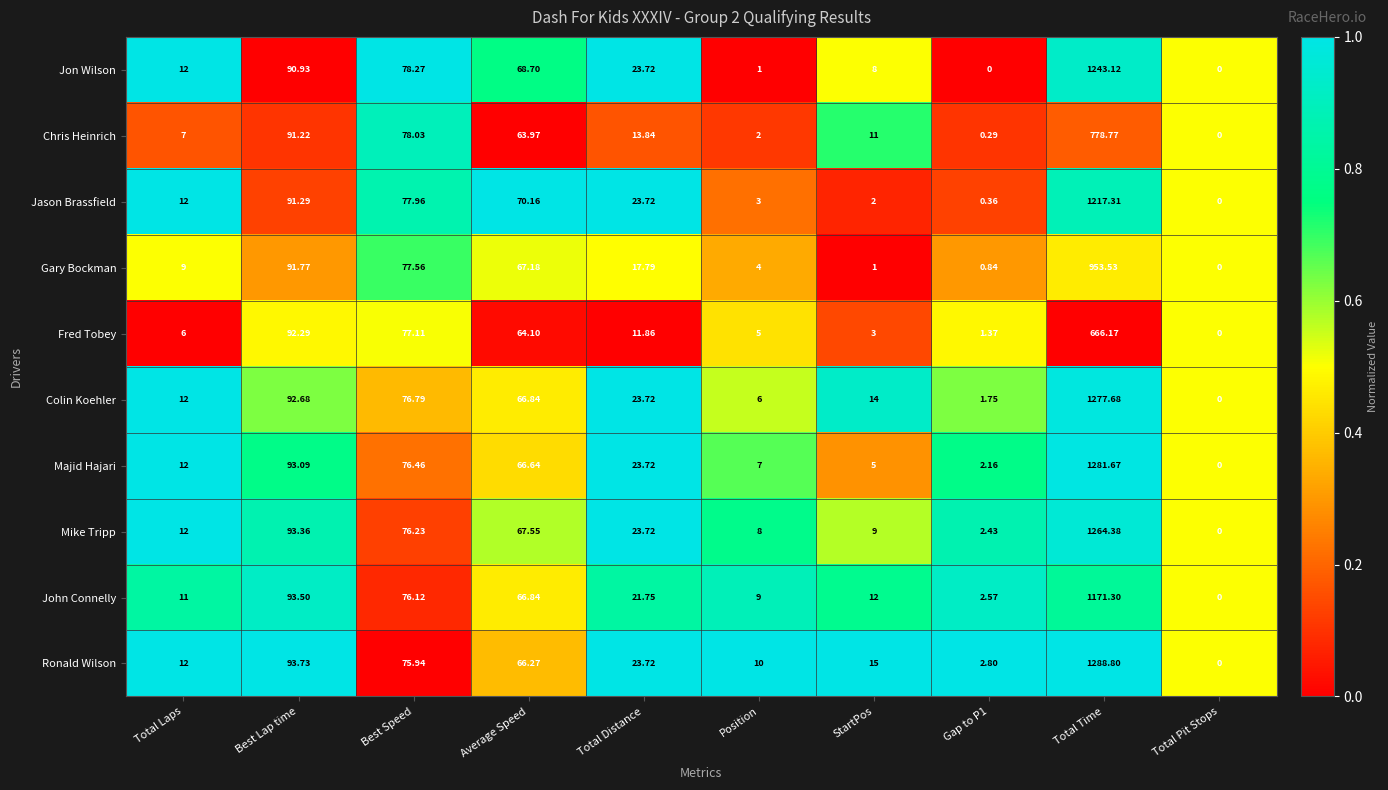

Where is John Connelly nearest to the value 585?

Best Lap time